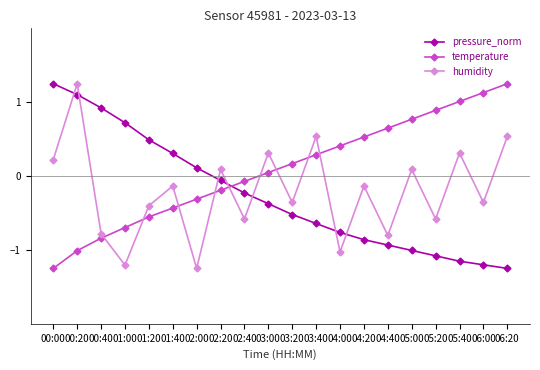

Does the chart display data point markers on the line(s)?

Yes